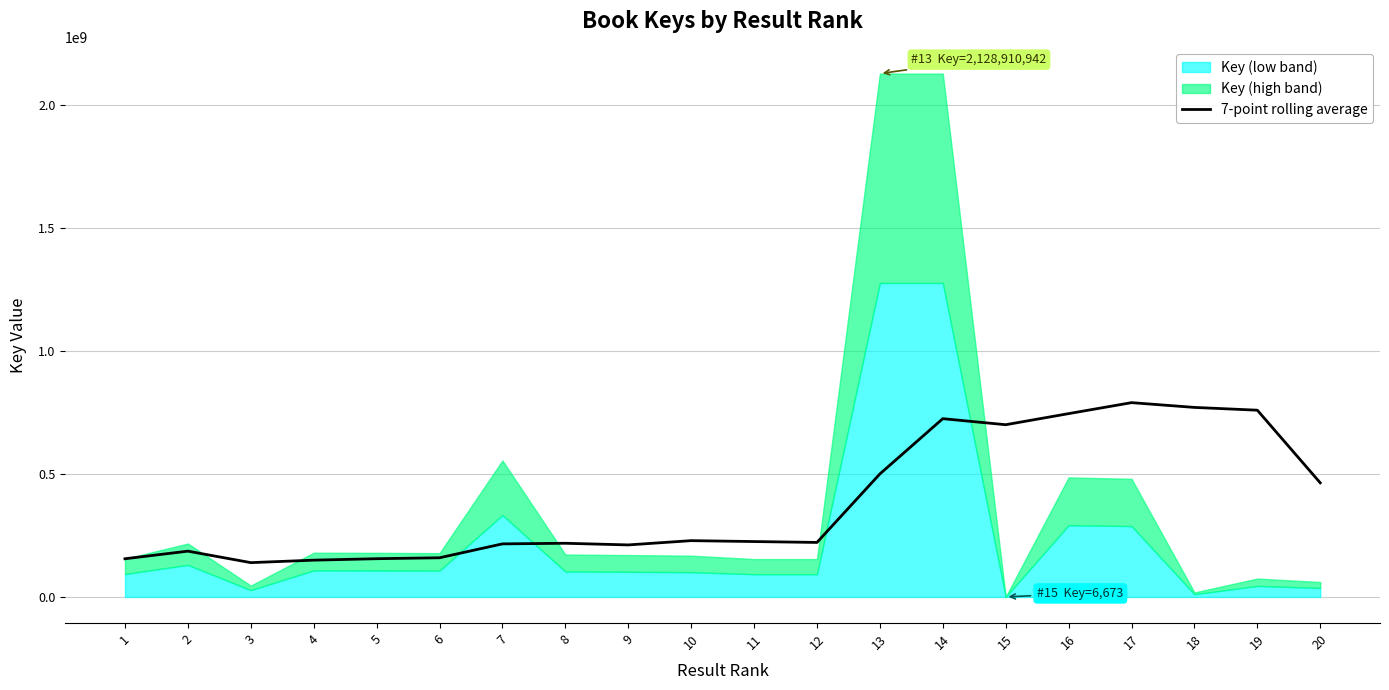

At which label does the data first exceed 225210752?

10